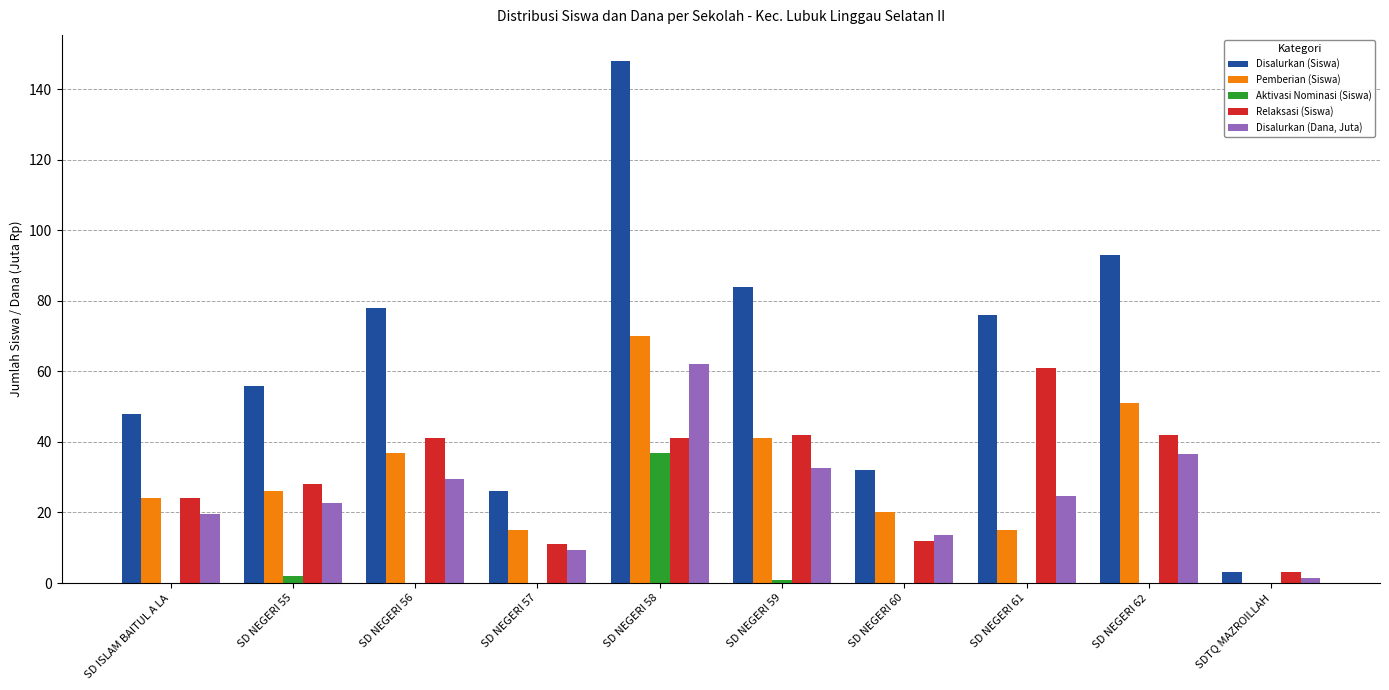

Which series has the largest total across all categories?

Disalurkan (Siswa)